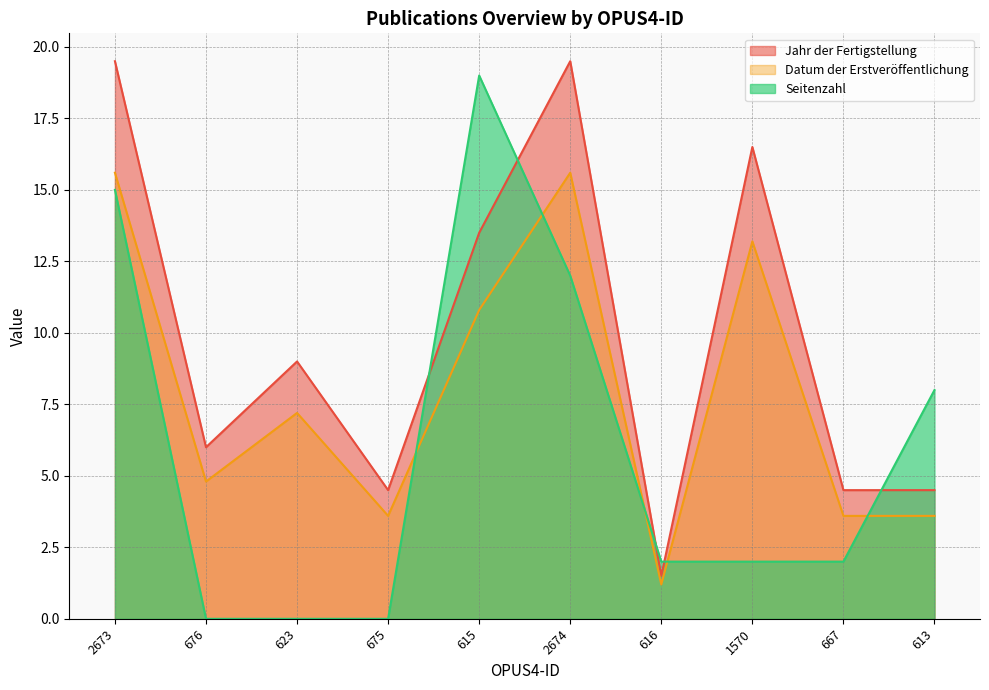

Is the value of Datum der Erstveröffentlichung at 2674 greater than the value of Jahr der Fertigstellung at 2673?

No